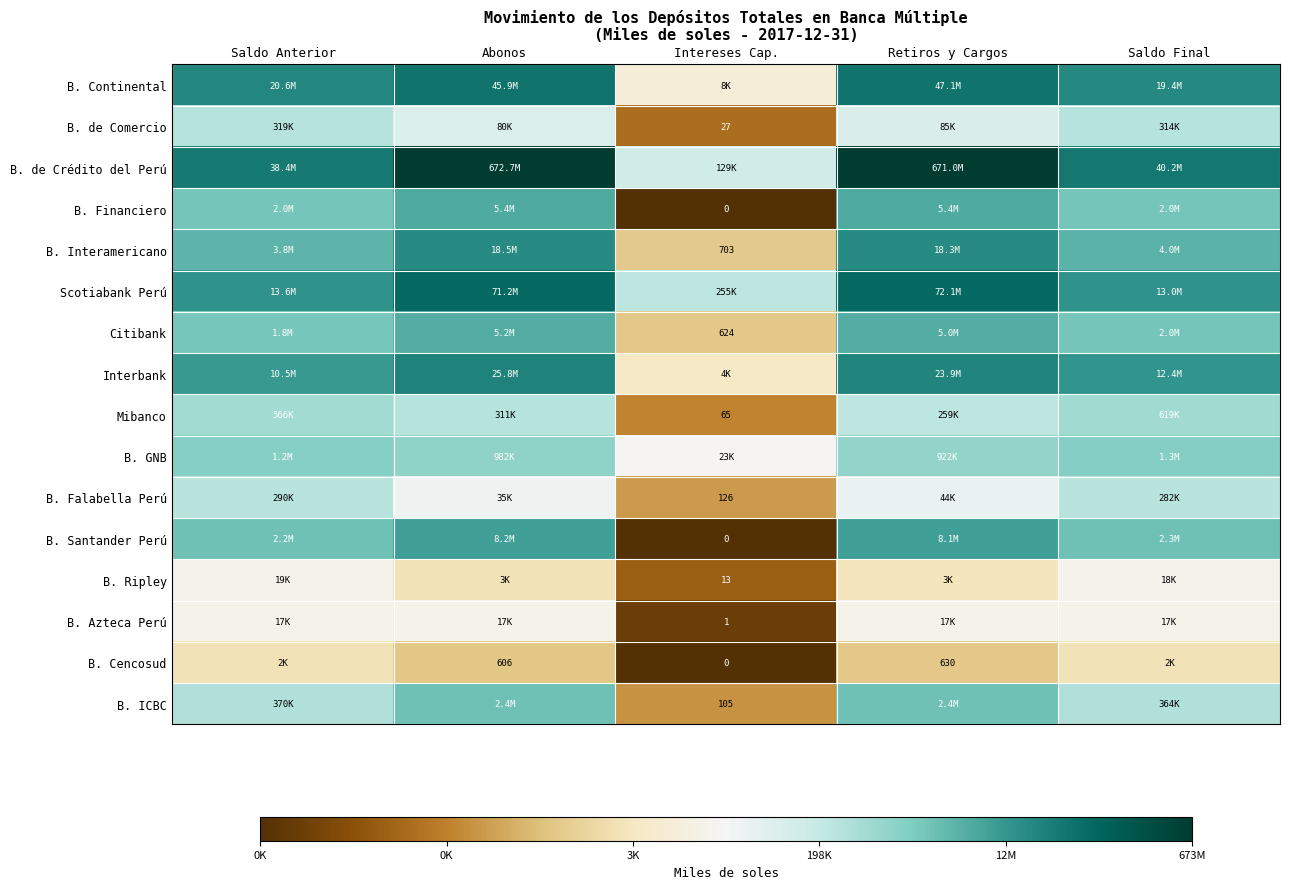

Which series has the largest total across all categories?

B. de Crédito del Perú